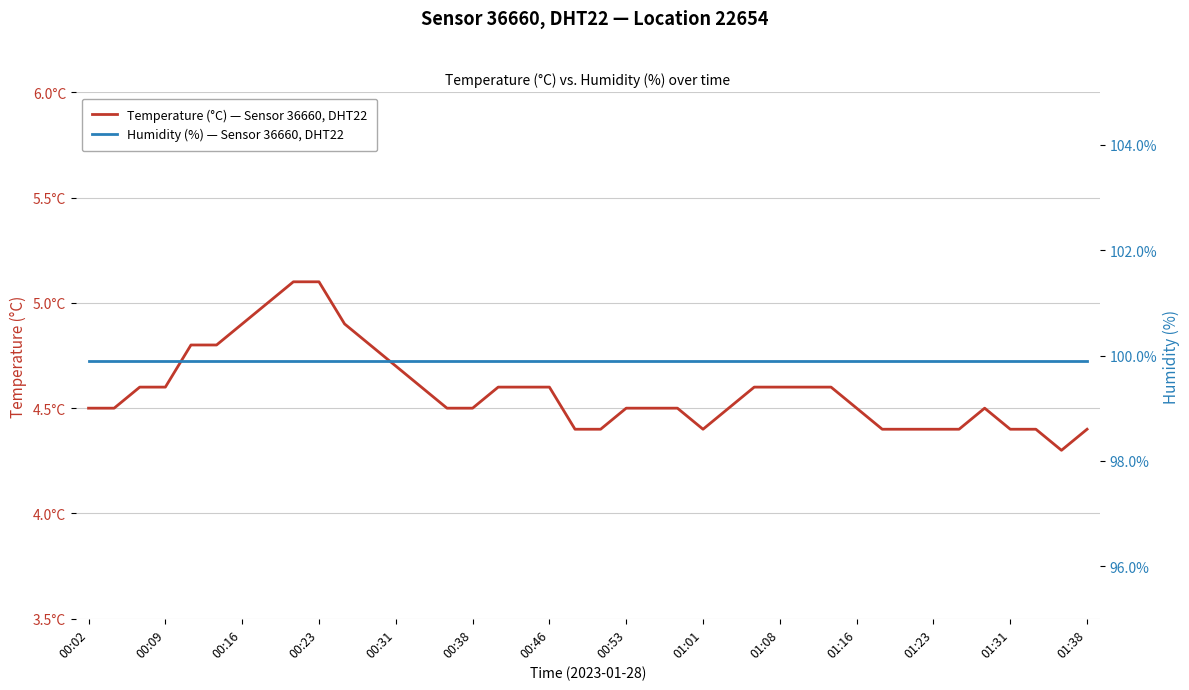

True or false: Humidity (%) — Sensor 36660, DHT22 and Temperature (°C) — Sensor 36660, DHT22 intersect in this chart.

False